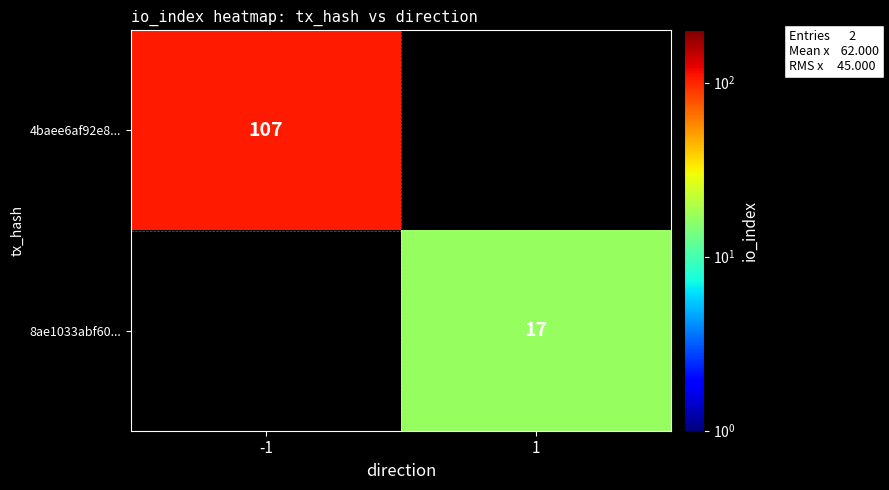

The 8ae1033abf60... series shows 9 at 1. True or false?

False